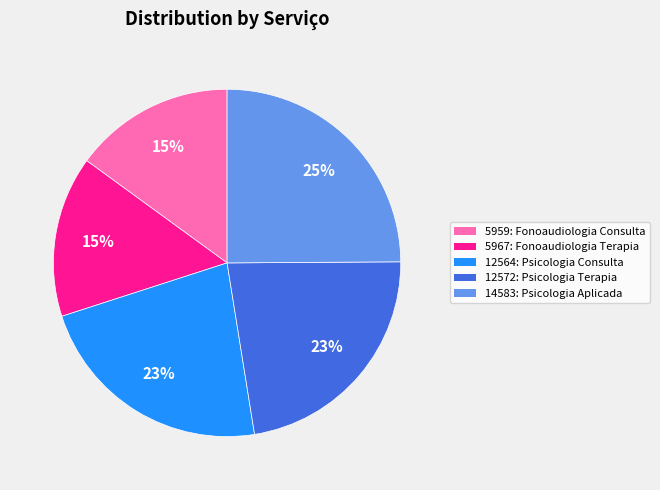

Is there any slice that represents more than half of the pie?

No